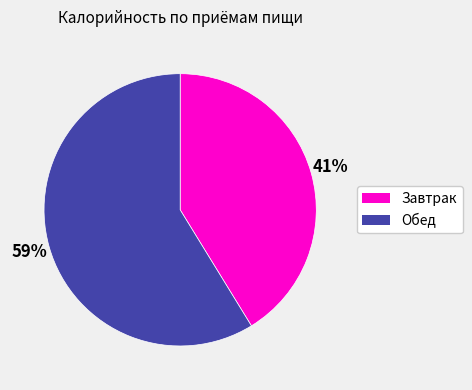

Is there any slice that represents more than half of the pie?

Yes